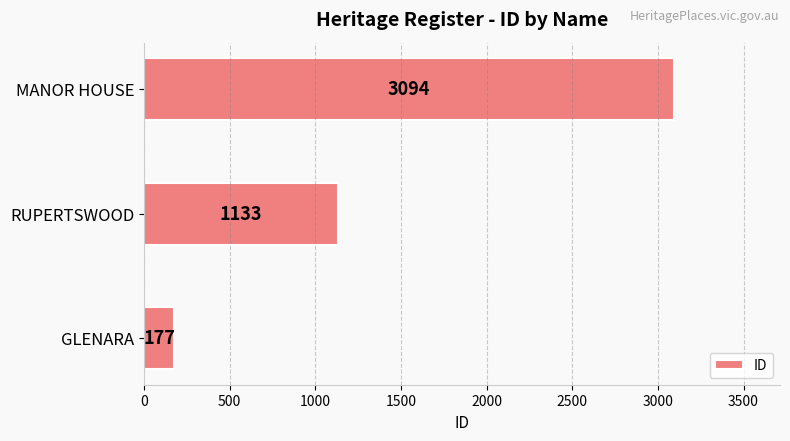

How many bars are there in total?

3